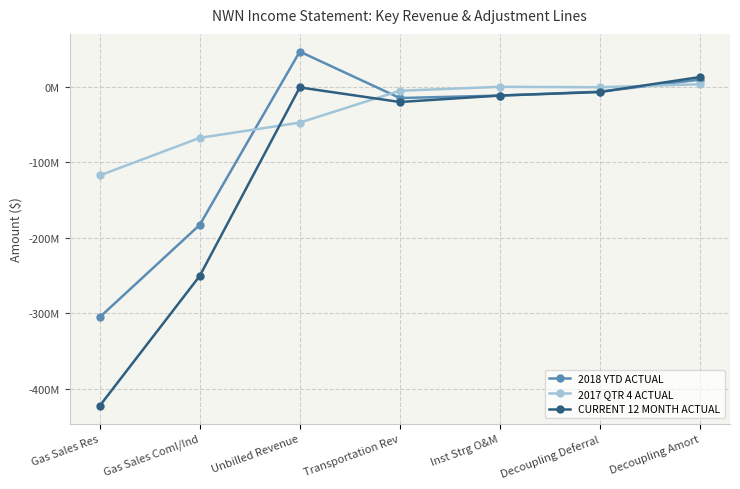

What are all the series names shown in the legend?

2018 YTD ACTUAL, 2017 QTR 4 ACTUAL, CURRENT 12 MONTH ACTUAL